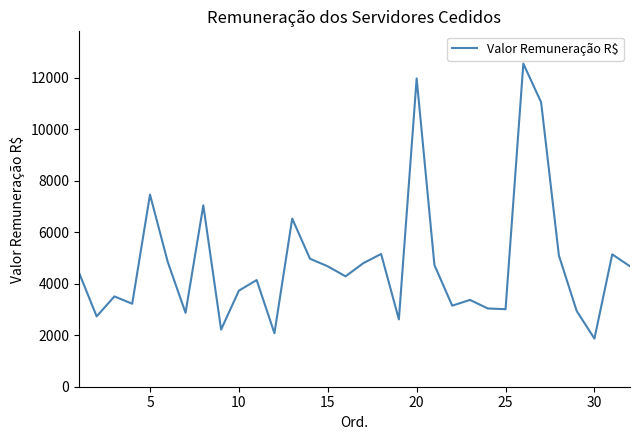

What is the difference between the maximum and minimum values?

10683.8